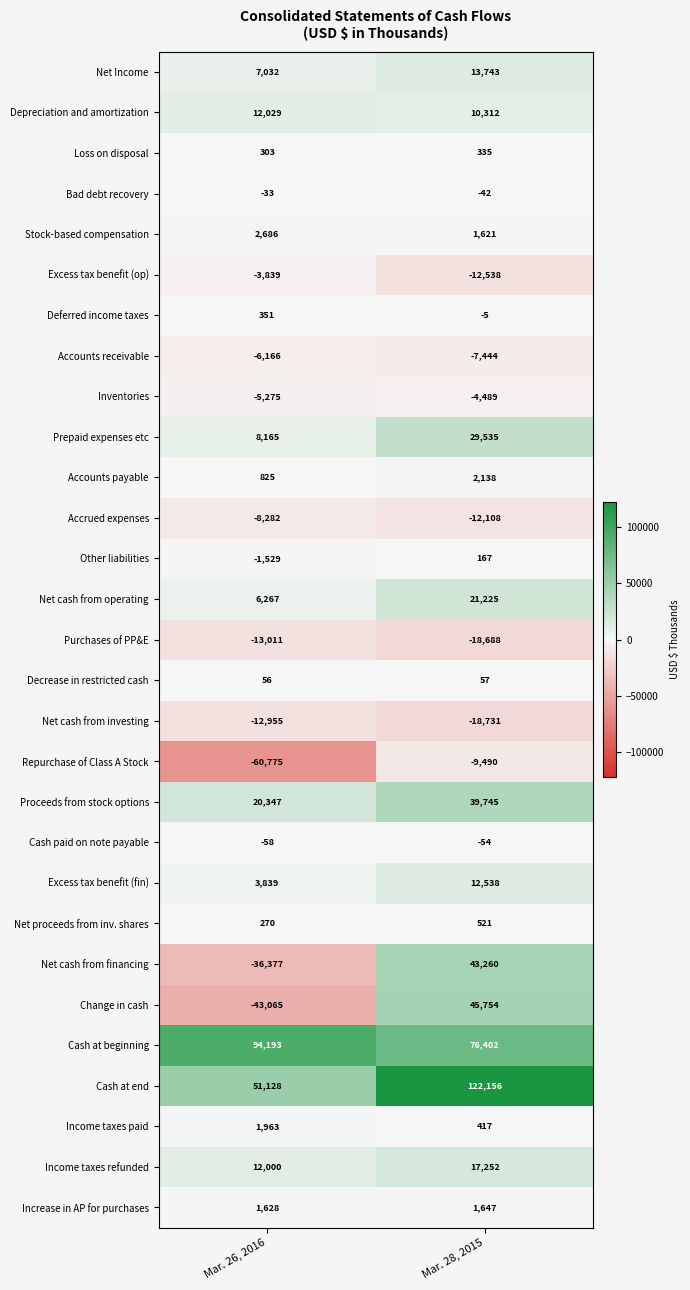

Is it true that Stock-based compensation equals 4245 at Mar. 26, 2016?

False